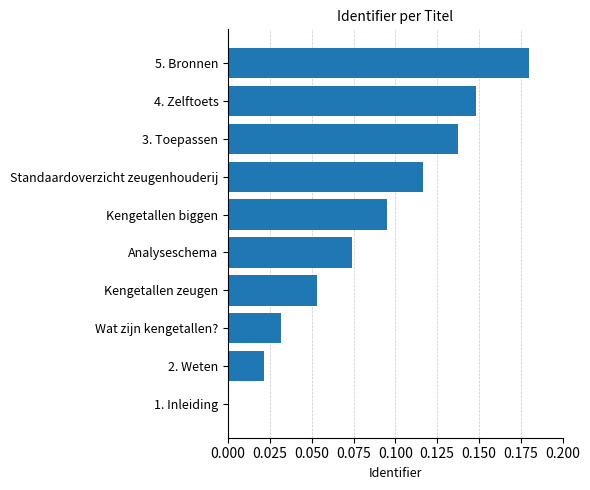

How many distinct data groups are displayed?

1